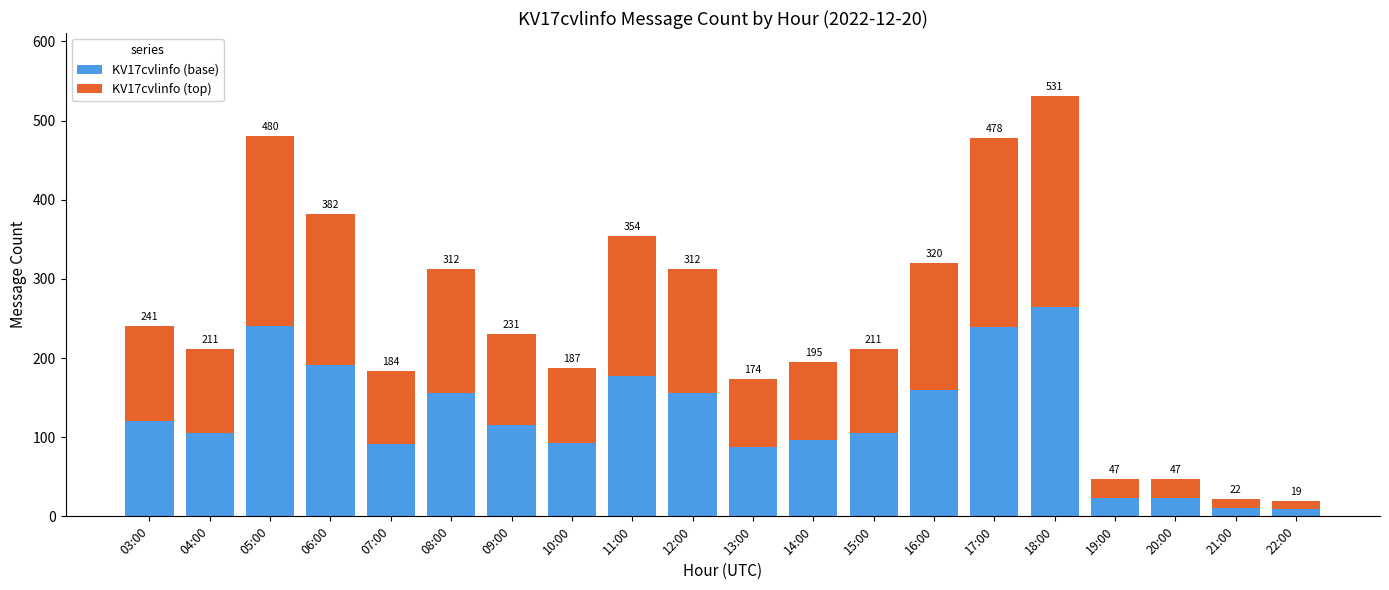

Between 22:00 and 04:00, which is larger?

04:00